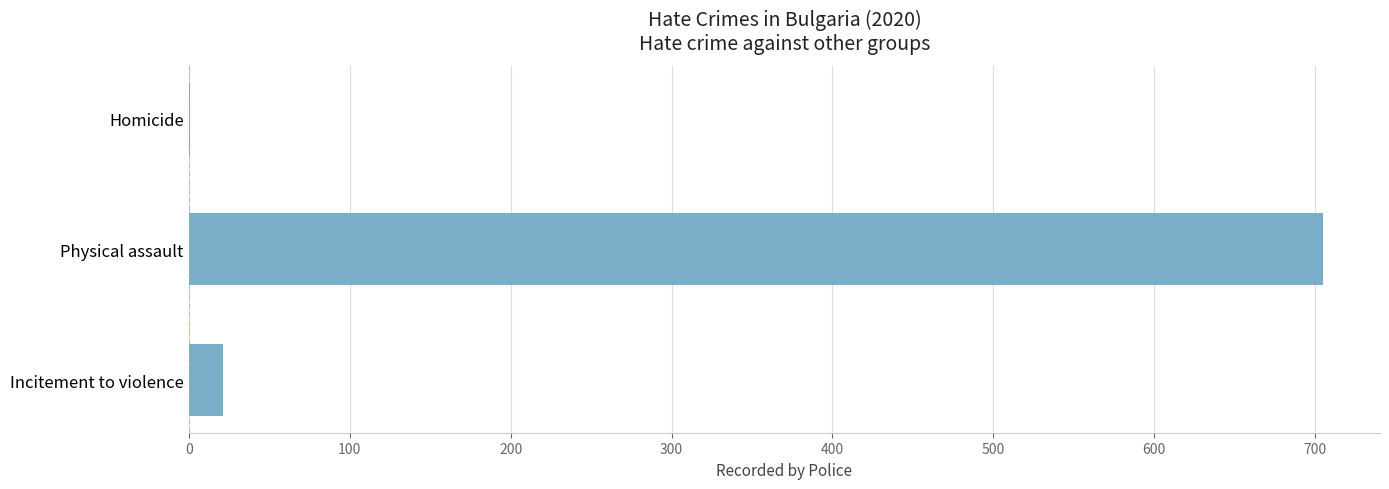

Count the number of categories in the chart.

3